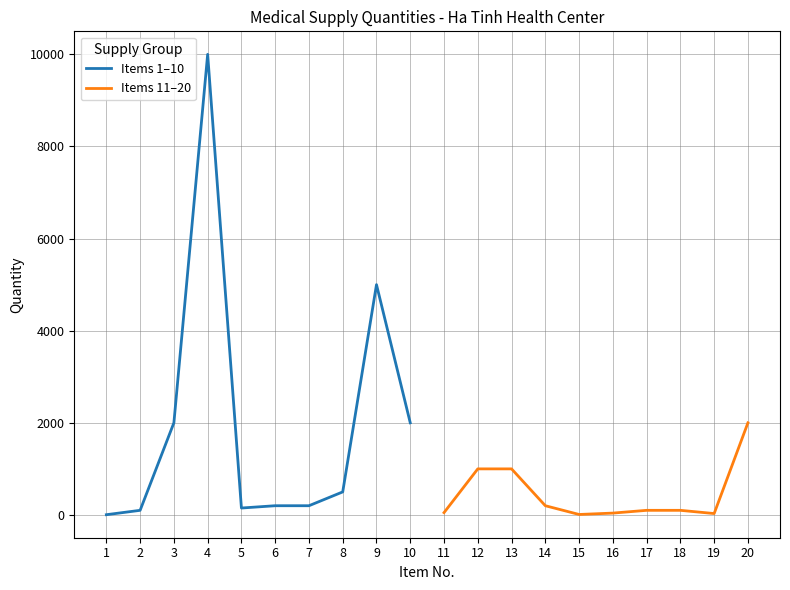

Reading left to right, what are all the values shown in this chart?

Items 1–10: 5	100	2000	10000	150	200	200	500	5000	2000
Items 11–20: 50	1000	1000	200	10	40	100	100	30	2000